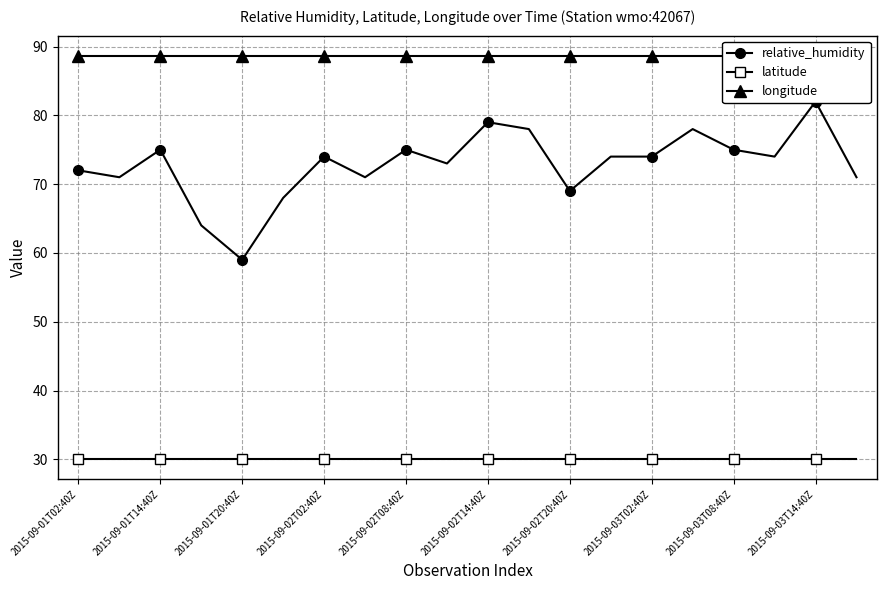

True or false: latitude and longitude cross at least once.

False